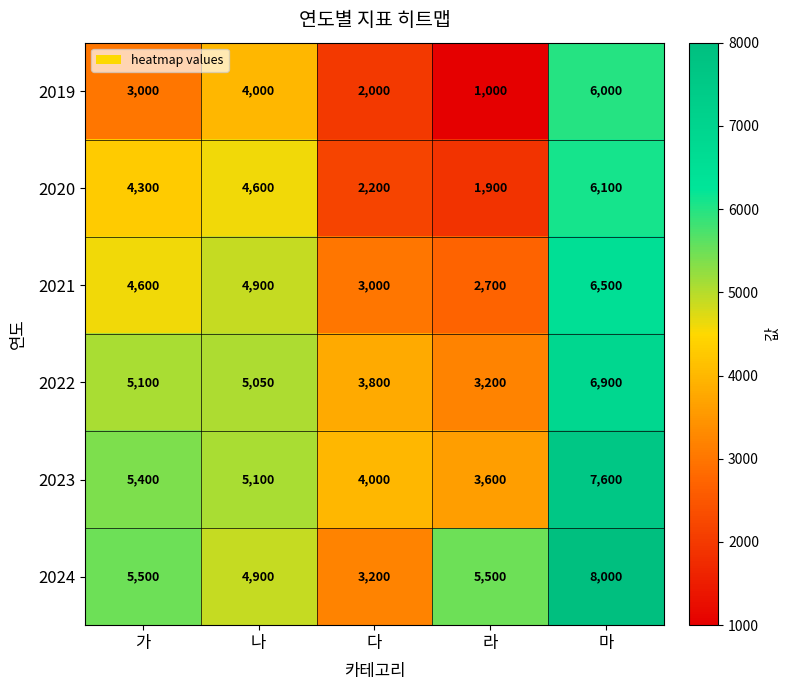

What is the total value across all series at 다?

18200